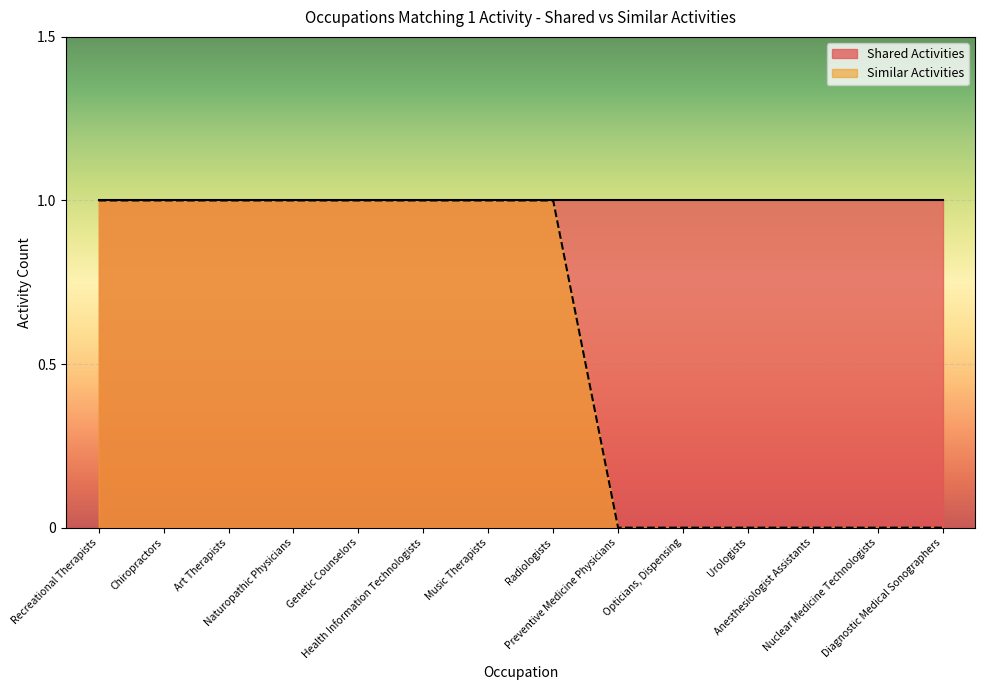

Which has a higher value, Art Therapists or Diagnostic Medical Sonographers?

Art Therapists